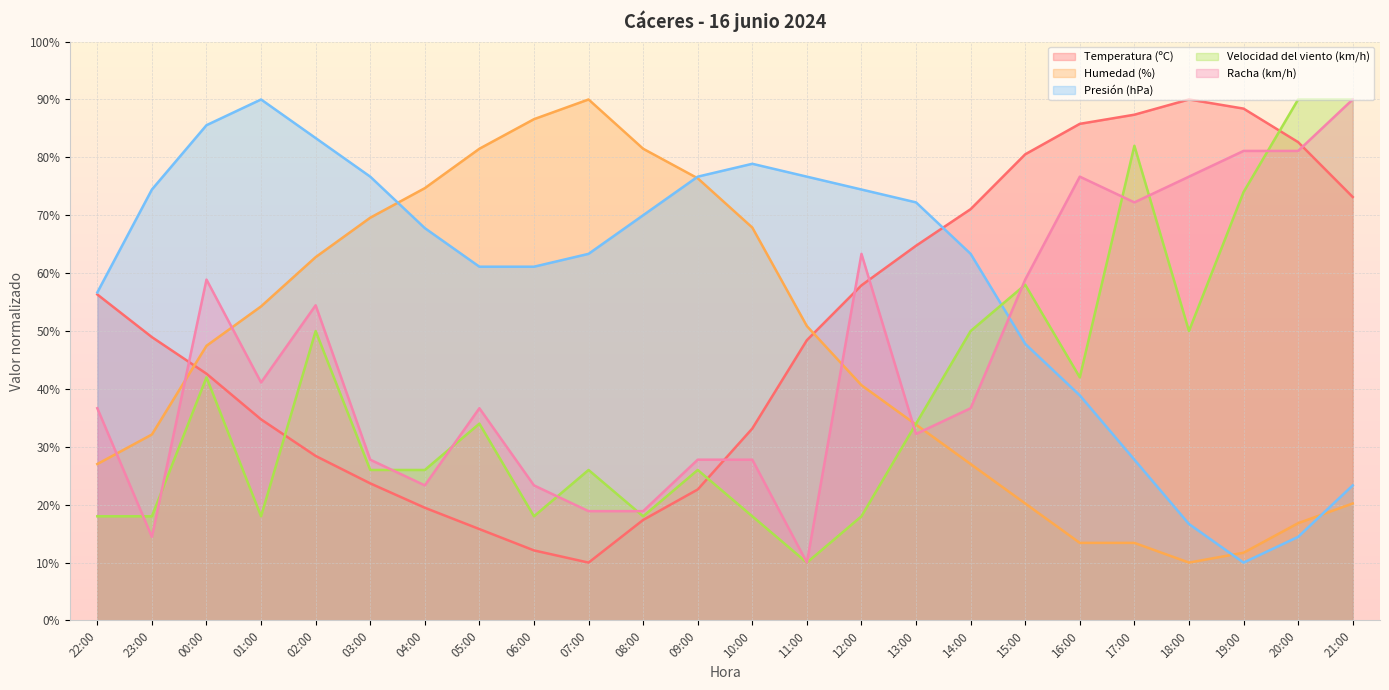

True or false: Racha (km/h) has a value of 18.9 at 07:00.

True